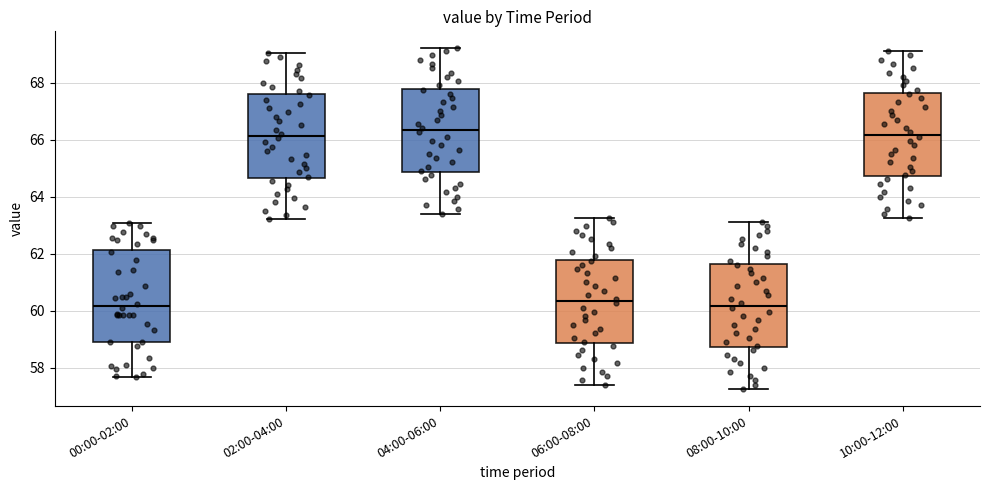

Where does the median line of the box for 06:00-08:00 sit on the y-axis? The values are not printed on the chart, so give them approximately, as read against the axis.

60.4